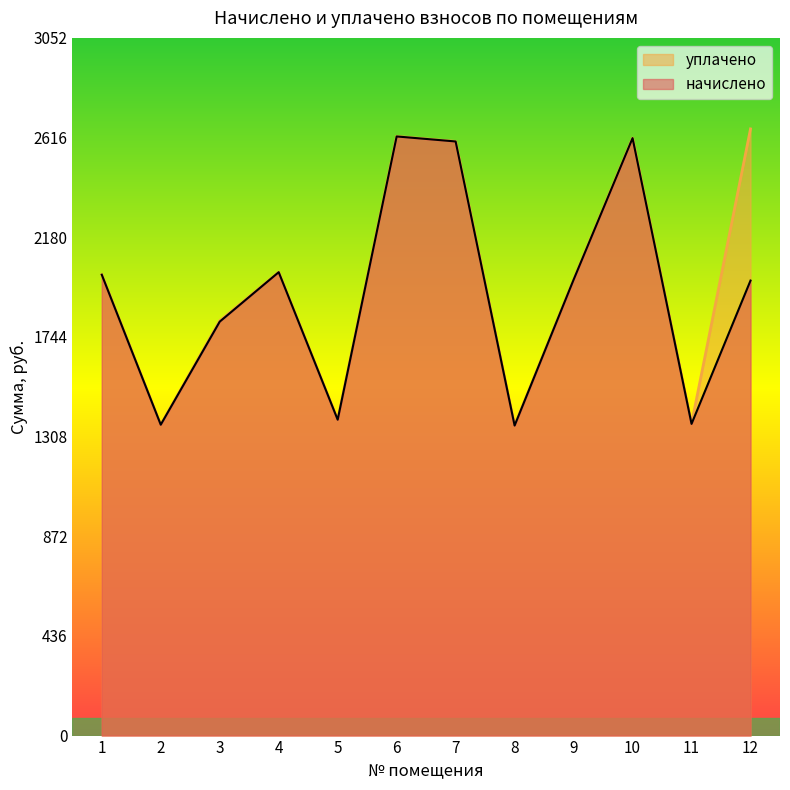

Does the chart display data point markers on the line(s)?

No